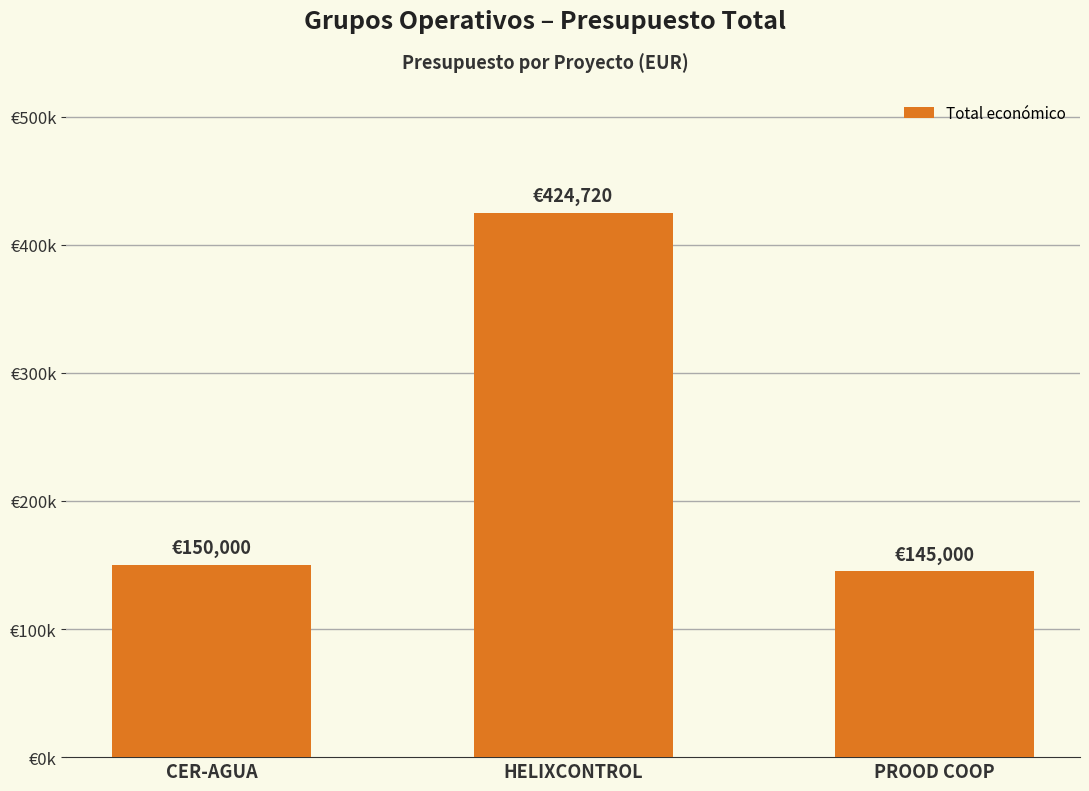

Rank the categories by value from lowest to highest.

PROOD COOP, CER-AGUA, HELIXCONTROL